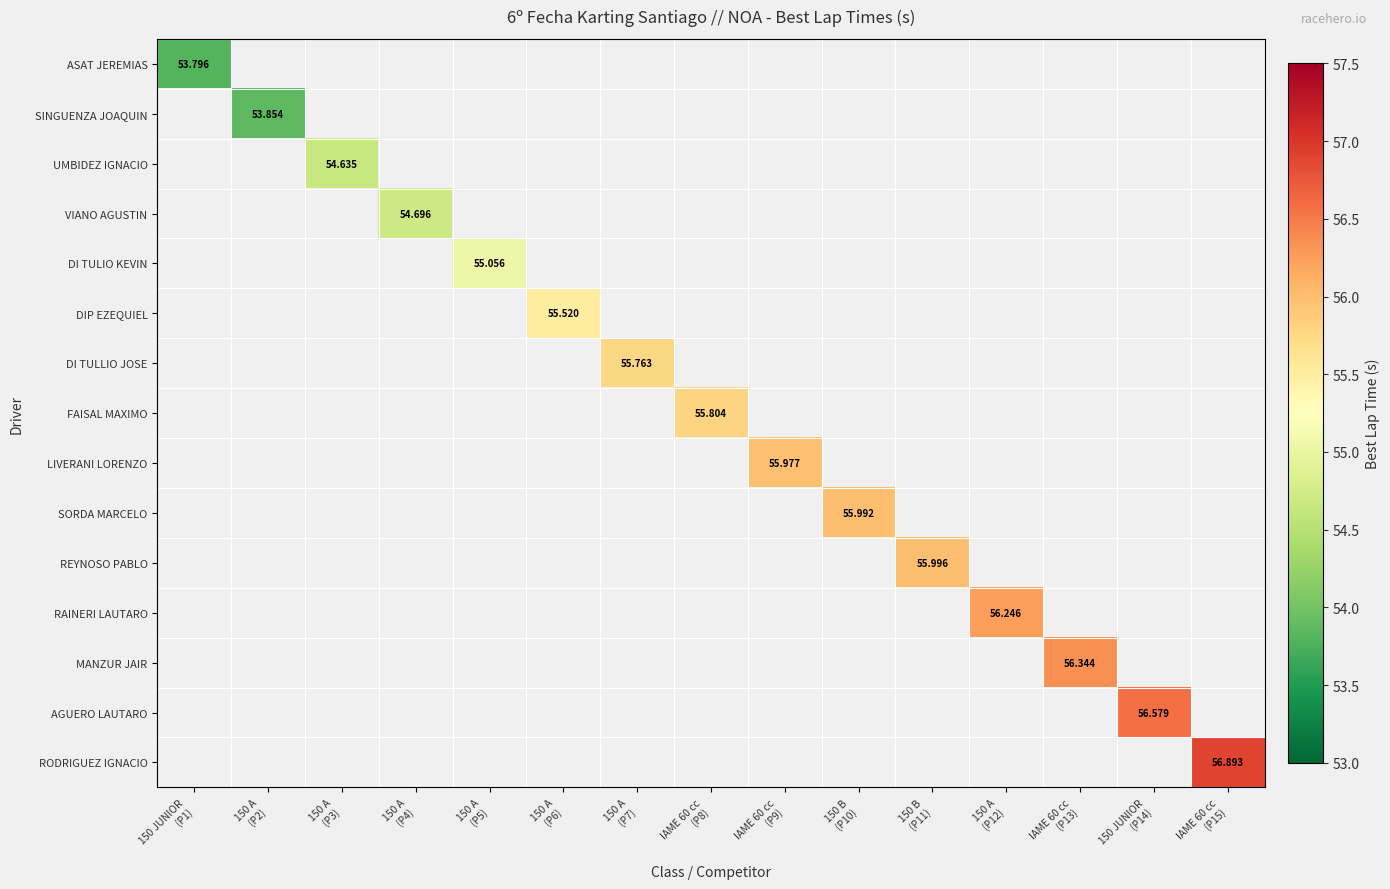

What is the total value across all series at 150 A
(P2)?

53.9